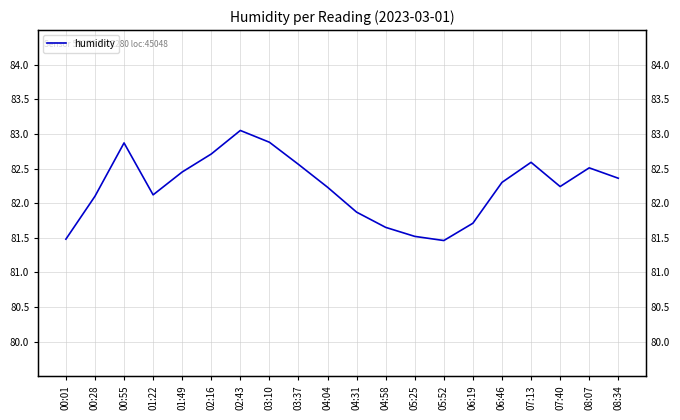

What is the average value?

82.2